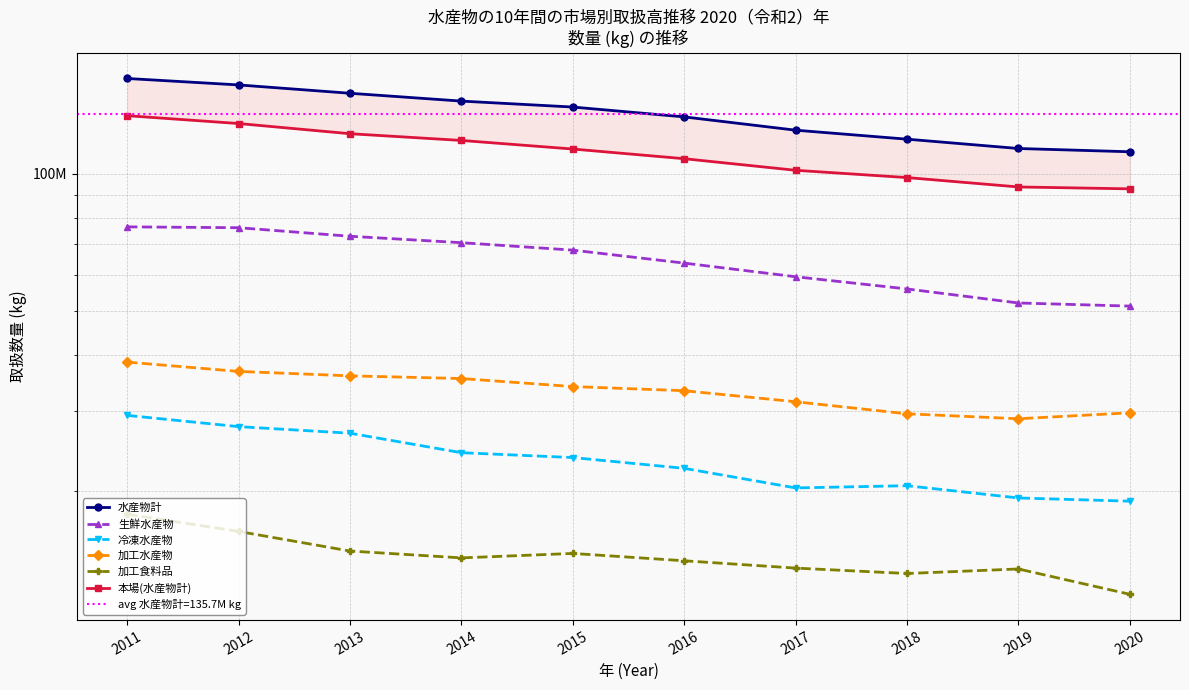

True or false: 加工水産物 and 冷凍水産物 cross at least once.

False